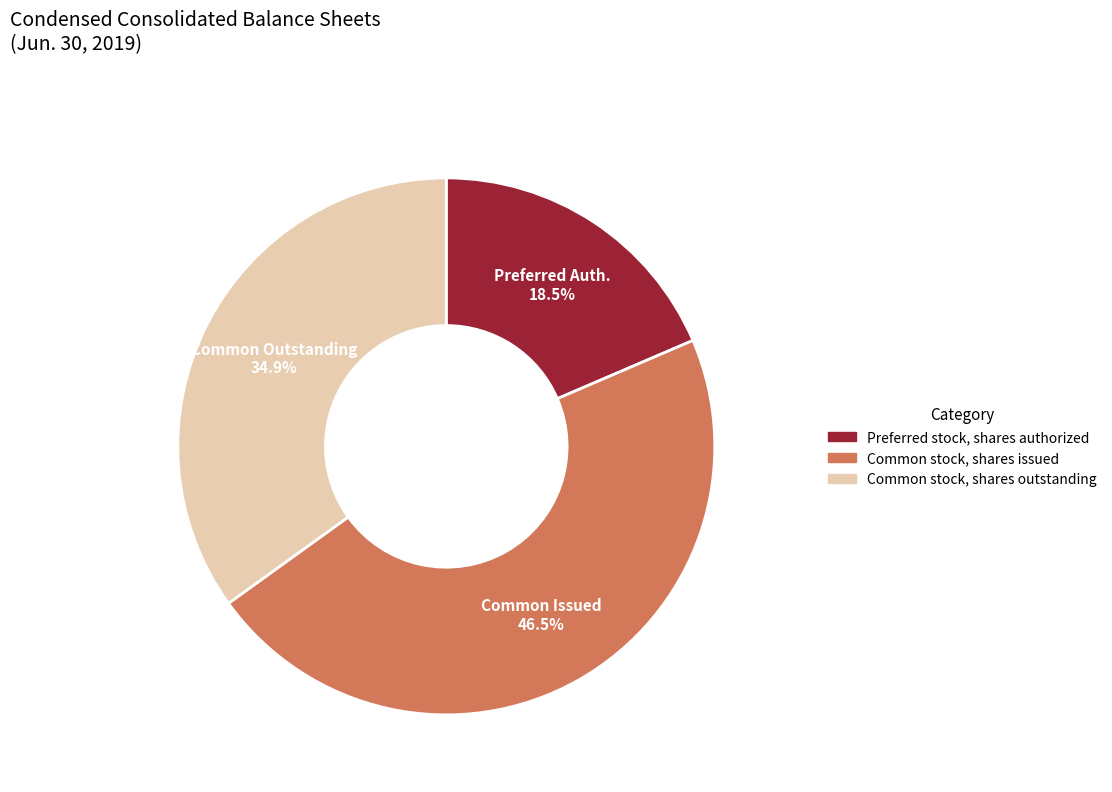

Rank the categories by value from lowest to highest.

Preferred stock, shares authorized, Common stock, shares outstanding, Common stock, shares issued